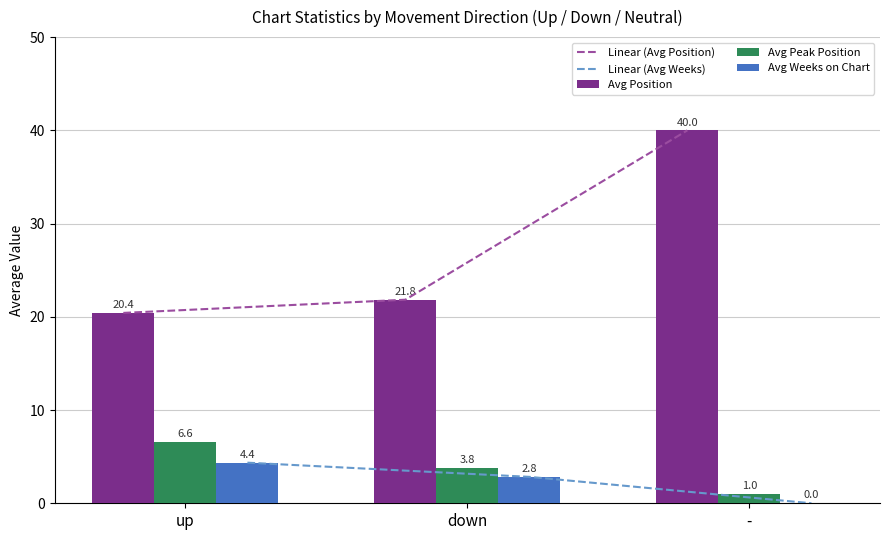

What is the value of the Linear (Avg Weeks) bar at the 1st from the left?

4.4